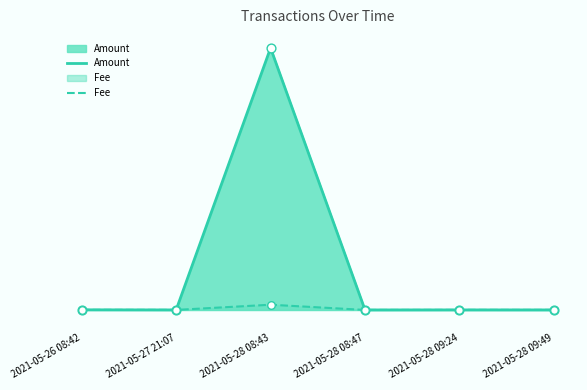

Which series has the widest spread of Y values?

Amount